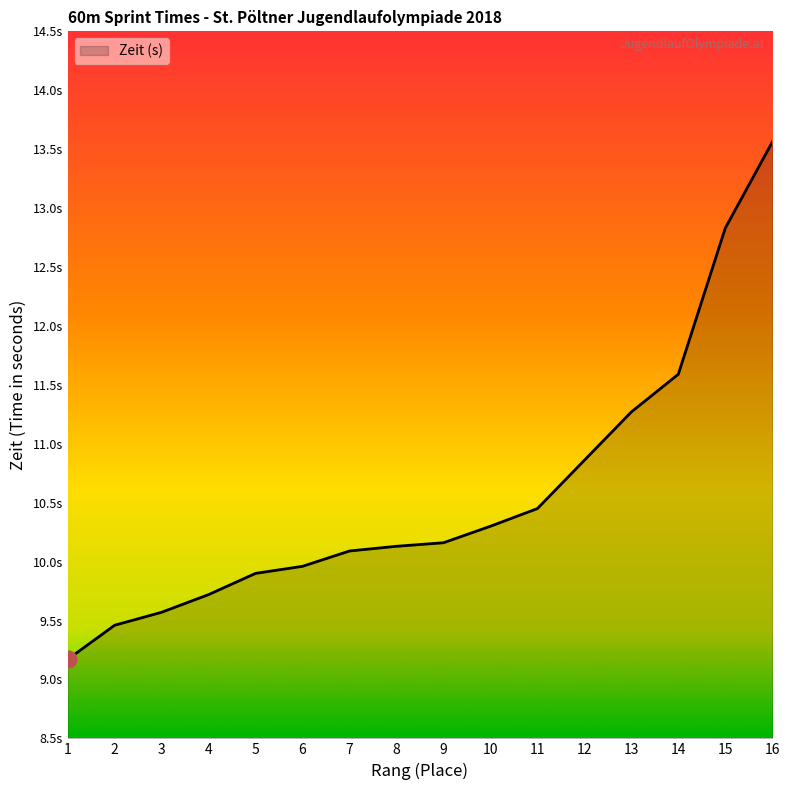

What is the smallest value displayed?

9.2